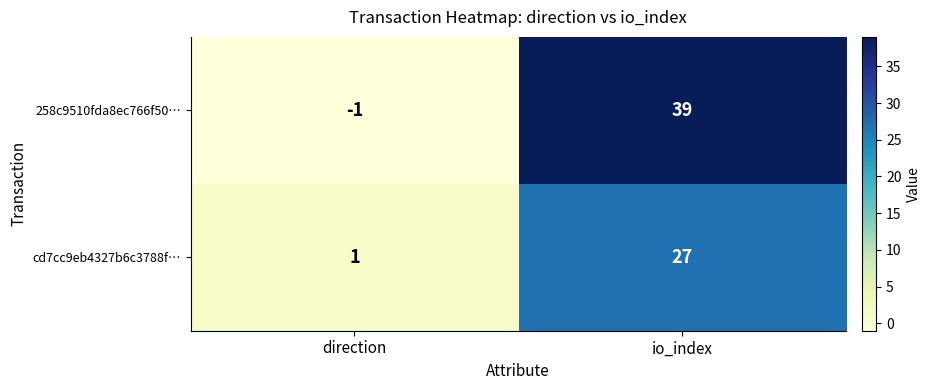

What is the sum of all 258c9510fda8ec766f50… values?

38